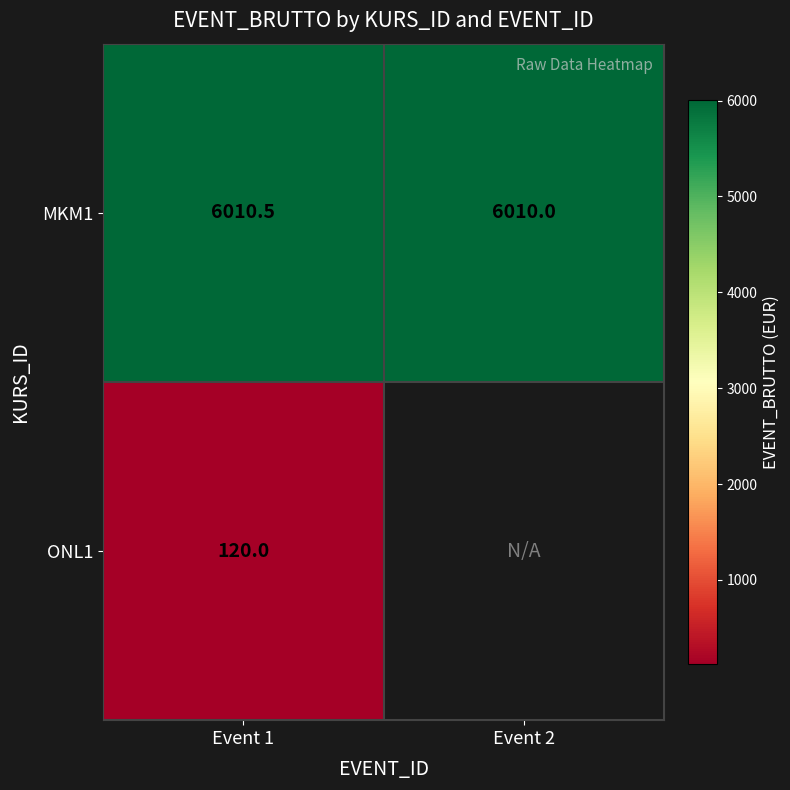

What is the difference between the MKM1 values at Event 1 and Event 2?

0.5